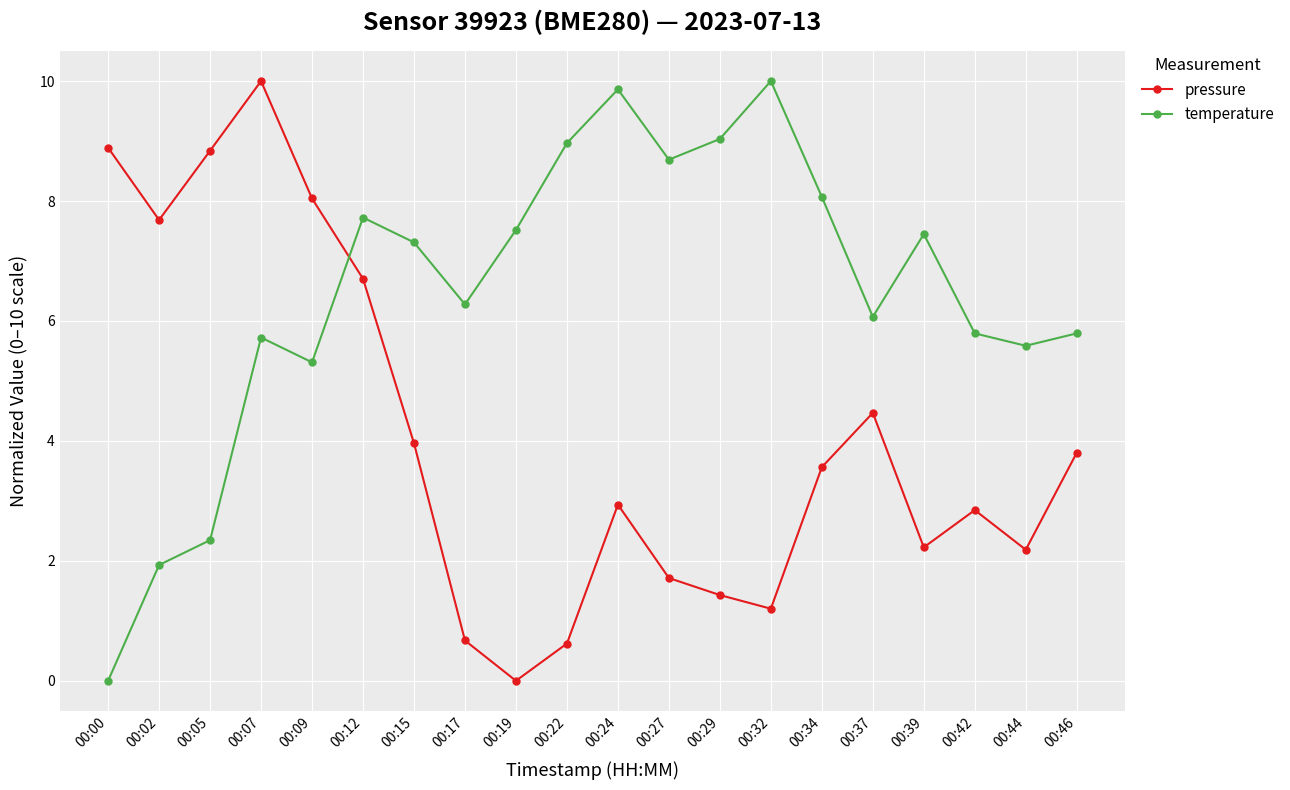

At which label does temperature first exceed 7?

00:12